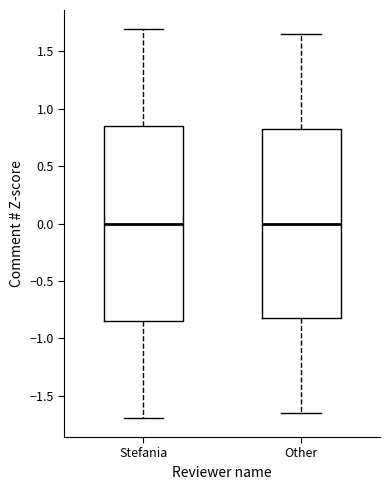

Where is the upper edge of the box for Stefania on the y-axis? The values are not printed on the chart, so give them approximately, as read against the axis.

0.85